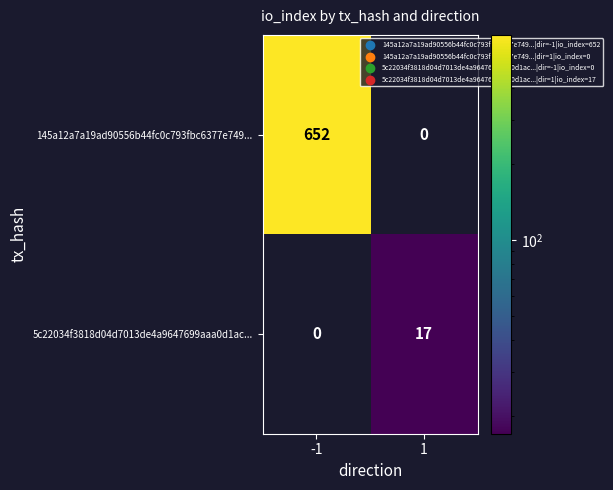

Reading left to right, transcribe all the data shown in this chart.

145a12a7a19ad90556b44fc0c793fbc6377e749...: 652	0
5c22034f3818d04d7013de4a9647699aaa0d1ac...: 0	17